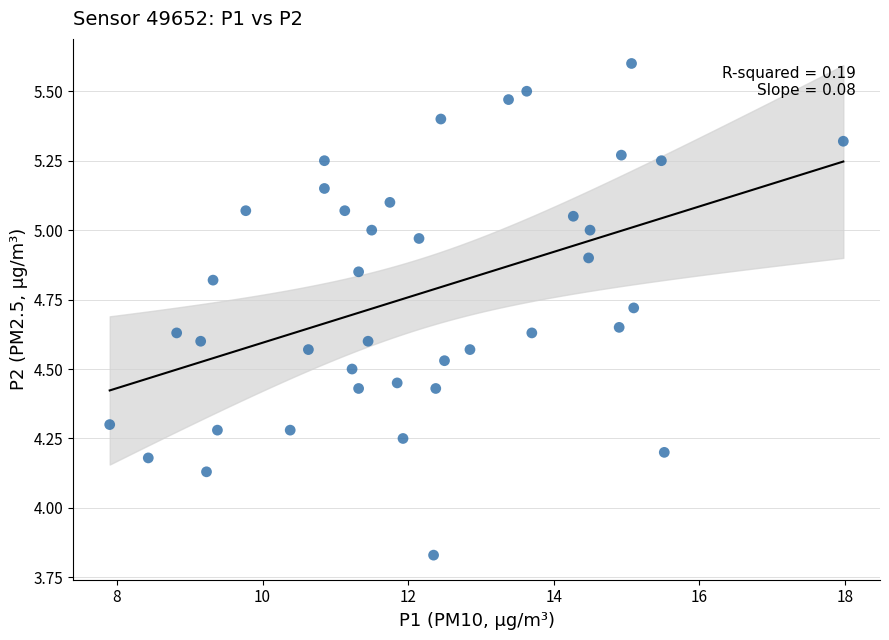

What is the range of X values (max minus min)?

10.1